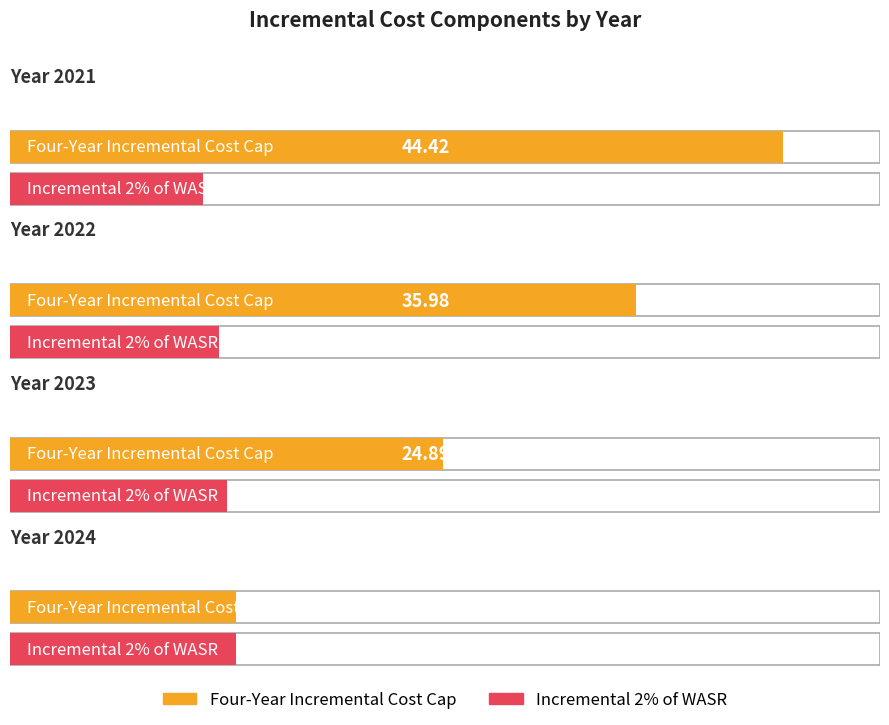

The 2024 series shows 13.0 at Four-Year Incremental Cost Cap. True or false?

True